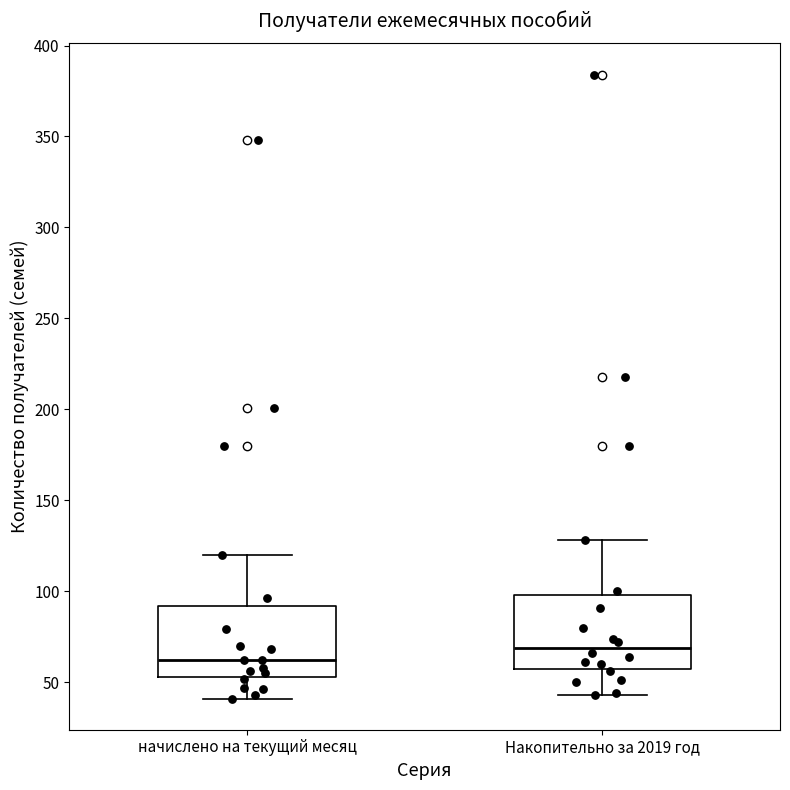

Reading left to right, read every box against the y-axis: the position of its median line, the range the box covers, and the ends of its whiskers. The values are not printed on the chart, so give them approximately, as read against the axis.

начислено на текущий месяц: median 60, box 55 to 90, whiskers 40 to 120
Накопительно за 2019 год: median 70, box 55 to 100, whiskers 45 to 130